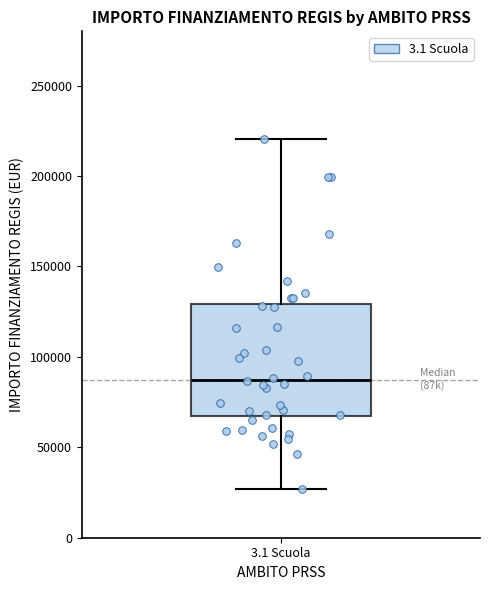

Read this box plot against the y-axis: the position of the median line, the range covered by the box, and the ends of both whiskers. The values are not printed on the chart, so give them approximately, as read against the axis.

median 85000, box 65000 to 130000, whiskers 25000 to 220000